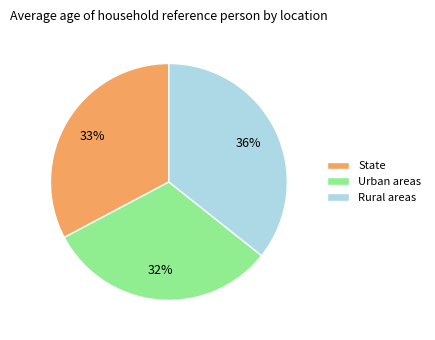

Which category has the biggest portion of the pie?

Rural areas